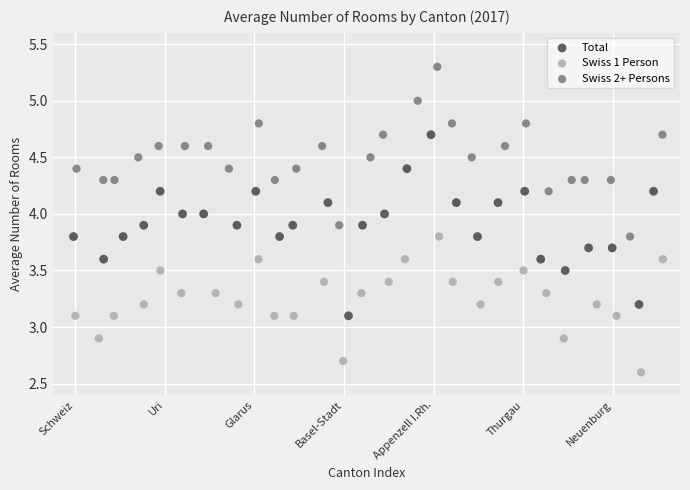

Which series reaches the minimum Y coordinate?

Swiss 1 Person